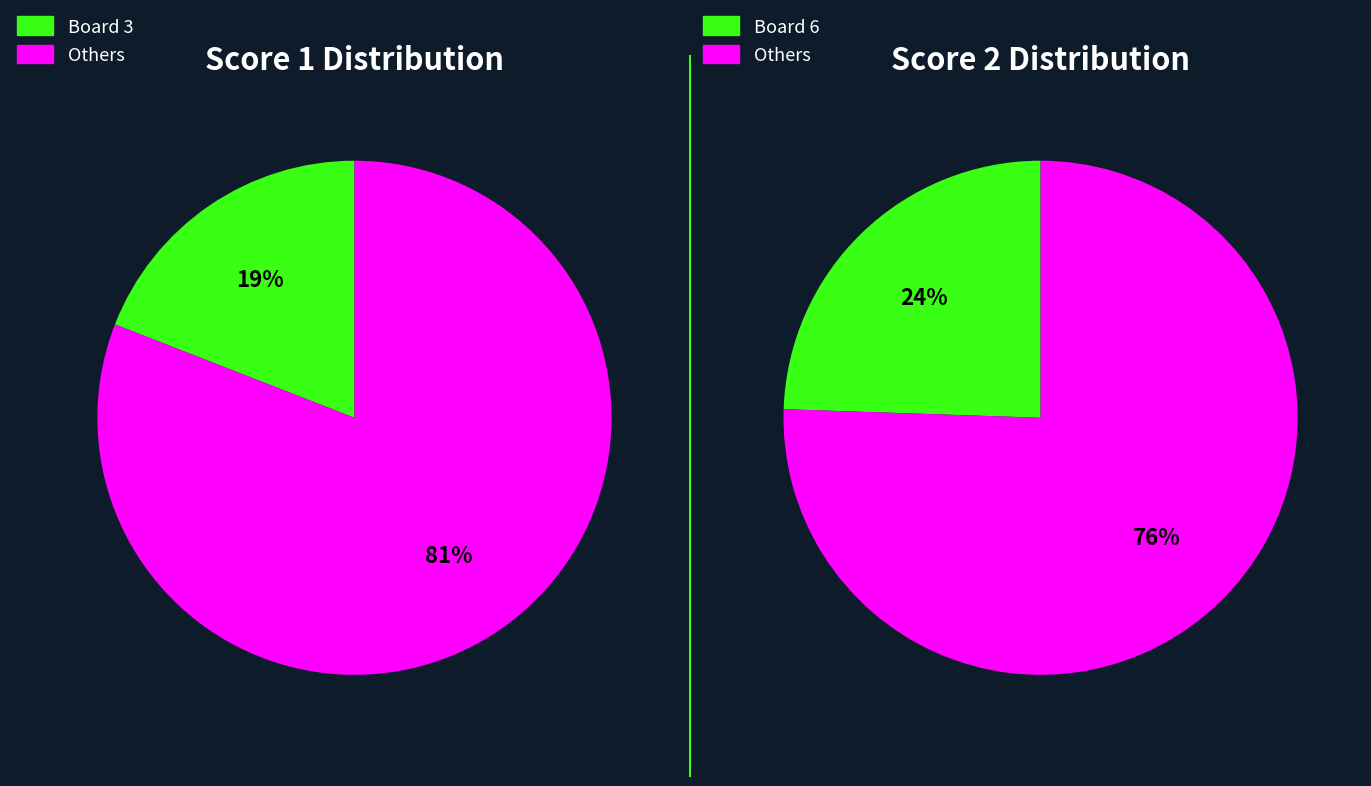

What percentage is the 6 slice, to the nearest percent?

24%